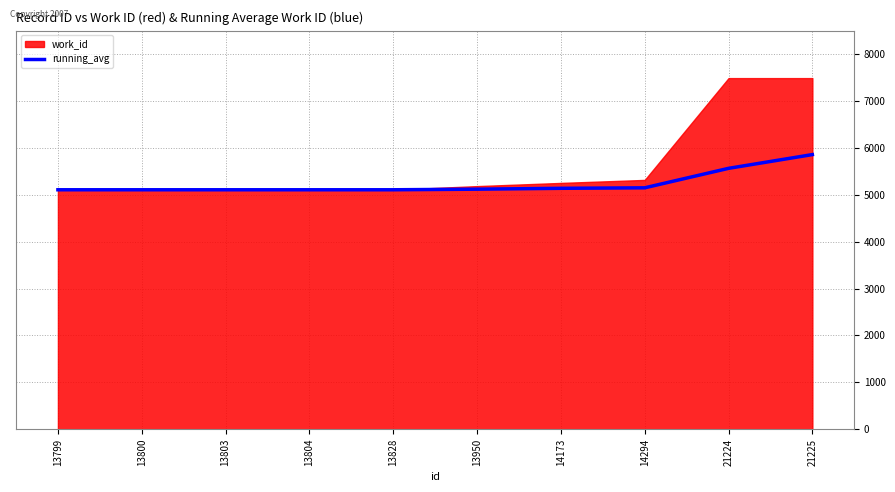

What is the sum of the values at 13803 and 13800?

10212.0